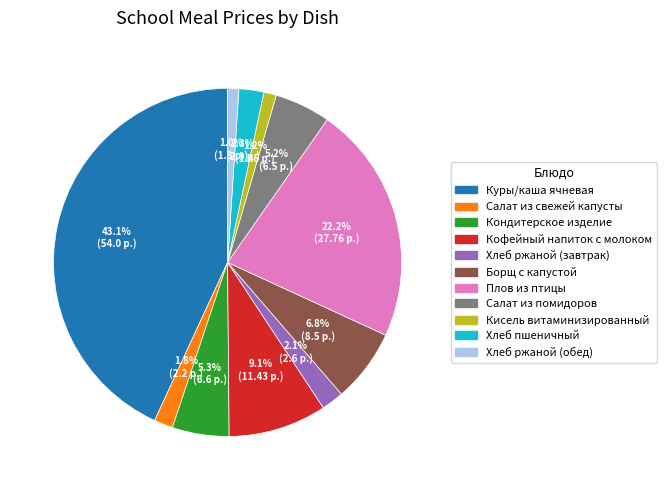

To the nearest percent, what is the difference between the largest and smallest slice percentages?

42%